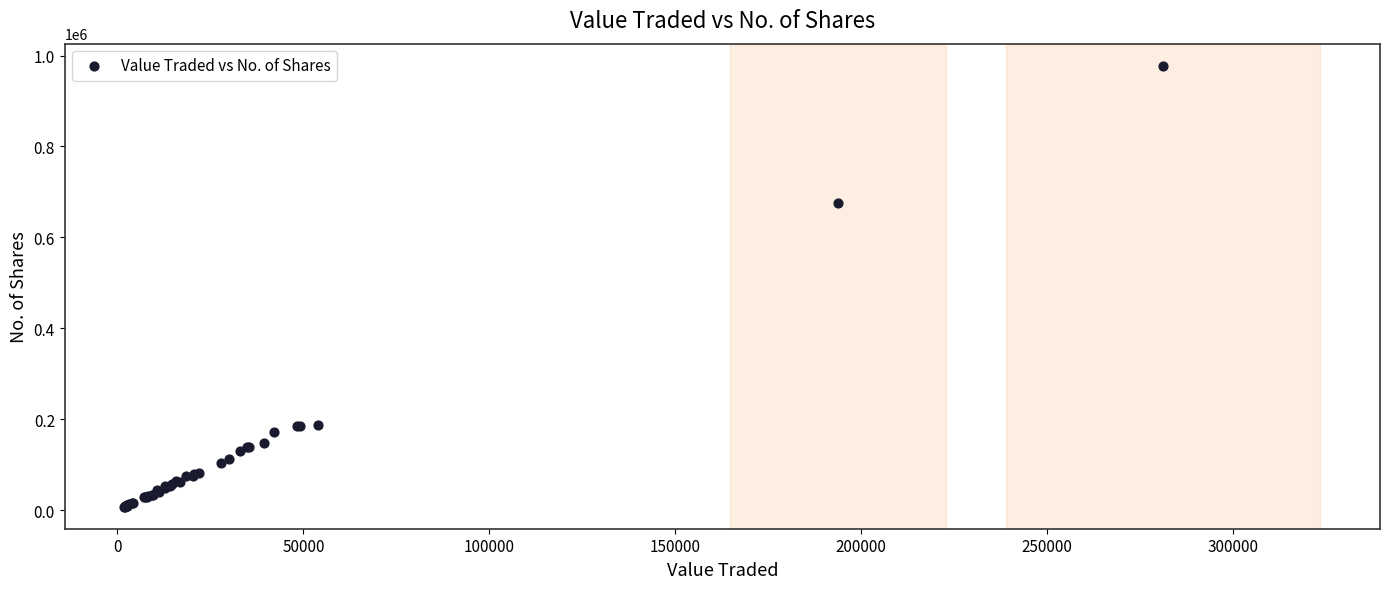

What Y value in the scatter plot is closest to 492557?

675899